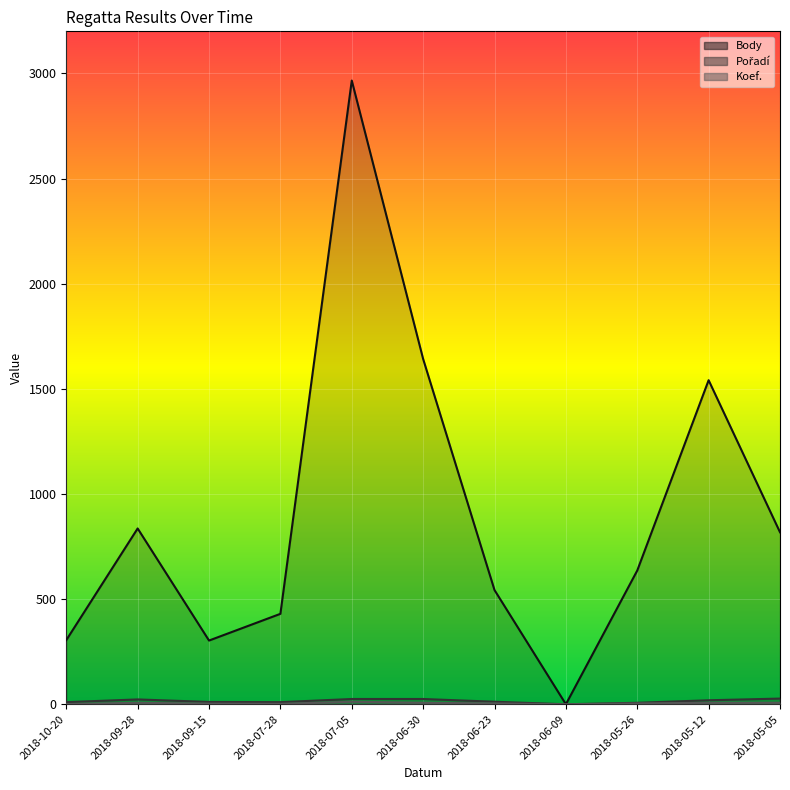

Rank the categories by Pořadí (line) value from lowest to highest.

2018-06-09, 2018-05-26, 2018-10-20, 2018-07-28, 2018-09-15, 2018-06-23, 2018-05-12, 2018-09-28, 2018-07-05, 2018-06-30, 2018-05-05